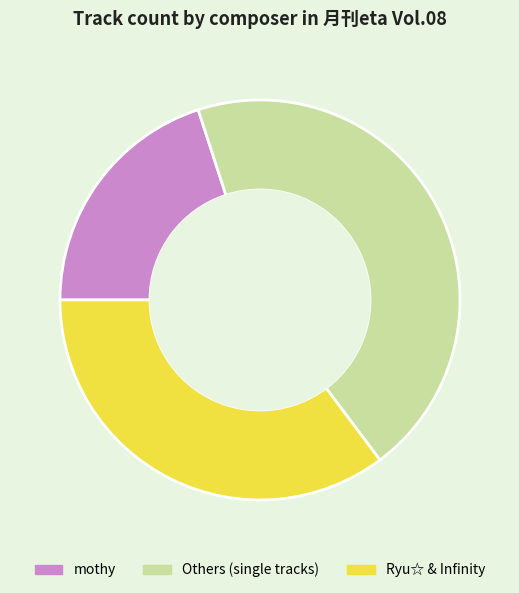

Combined, do Ryu☆ & Infinity and mothy account for over 50%?

Yes